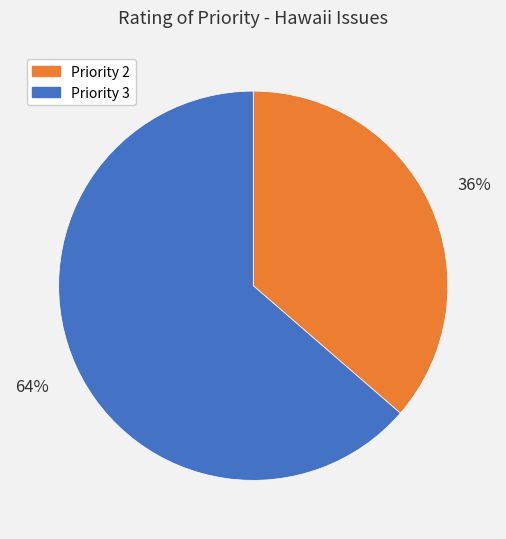

To the nearest percent, what is the average slice percentage?

50%